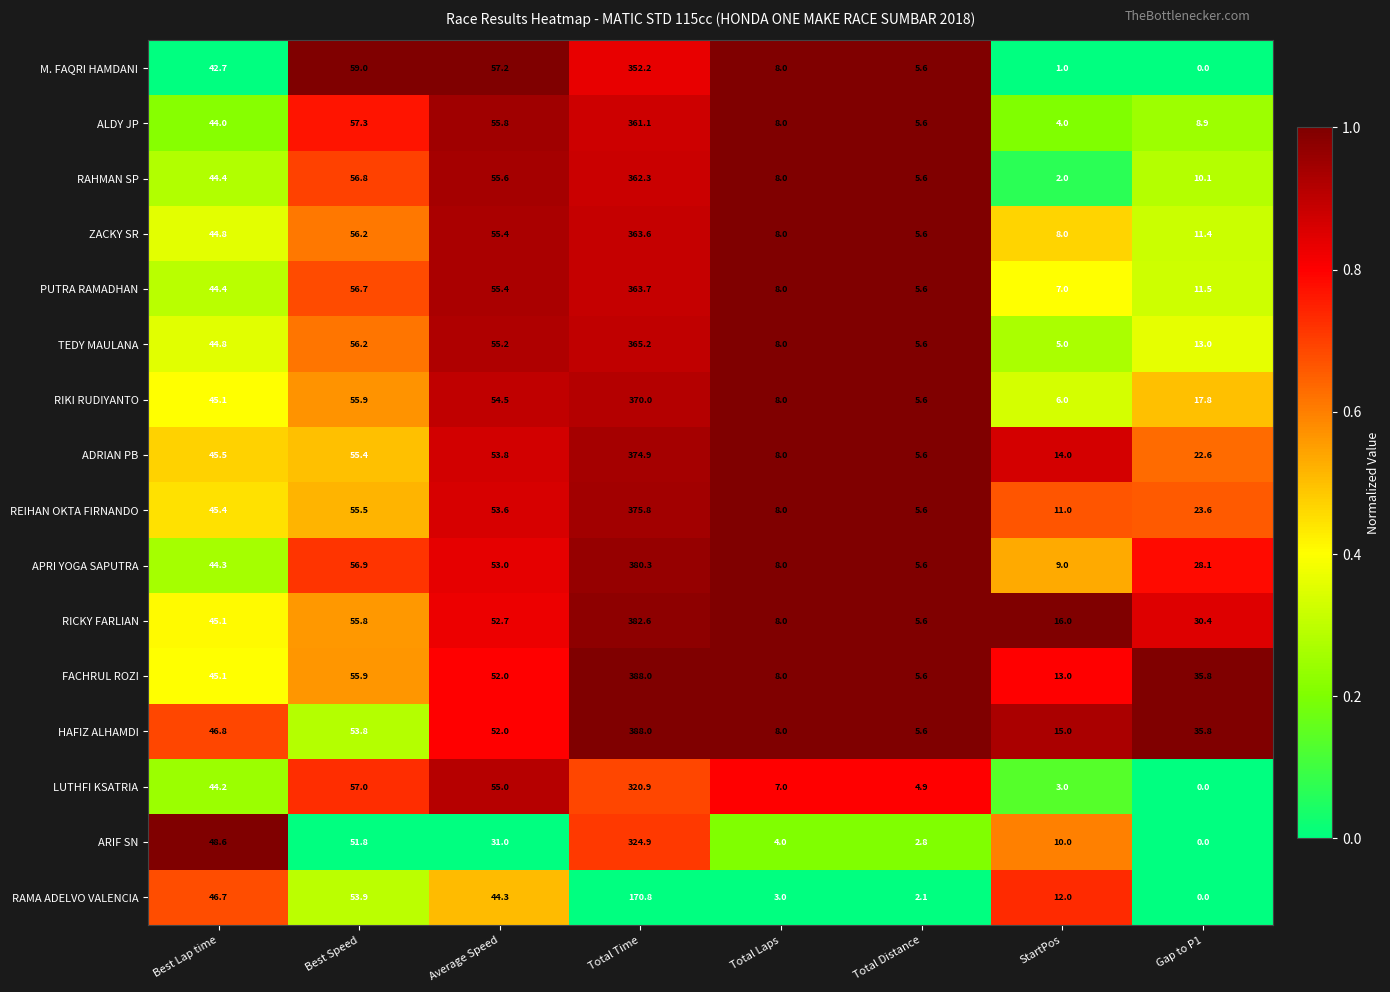

Which series changed the most between Average Speed and Total Distance?

M. FAQRI HAMDANI